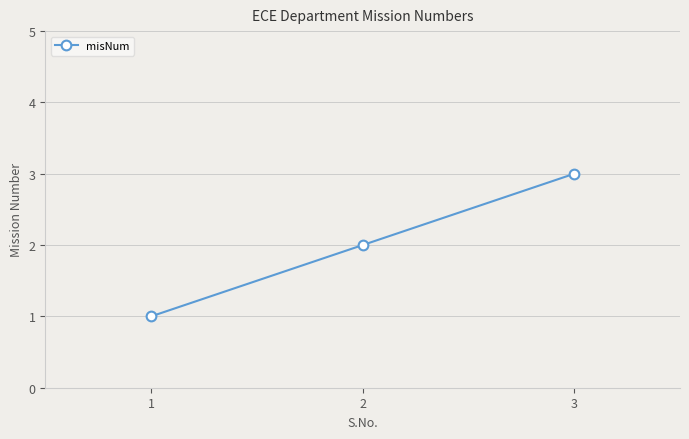

What is the change in value from 1 to 2?

+1